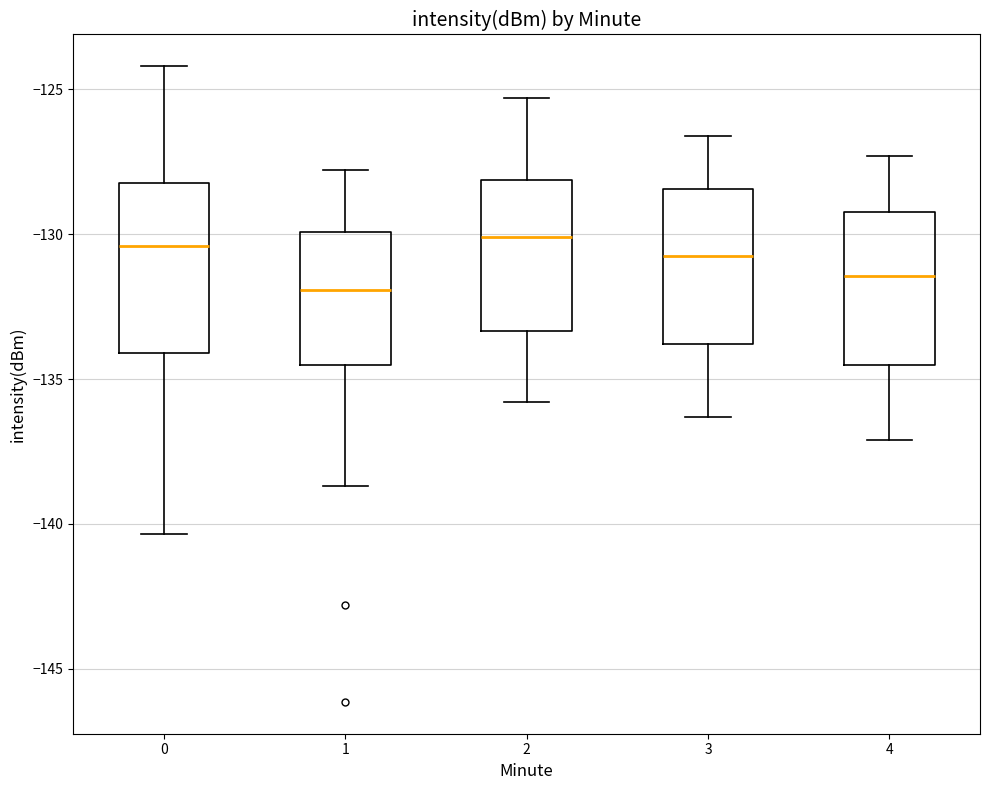

Comparing the boxes themselves (not the whiskers), which one is the tallest?

0